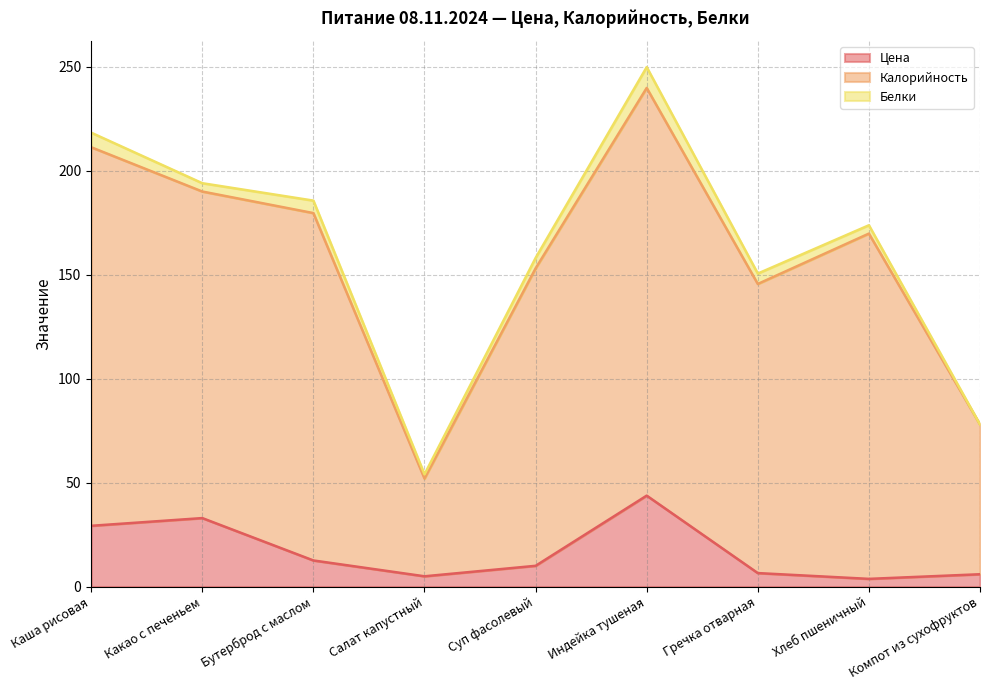

At which label does Калорийность reach its minimum?

Салат капустный